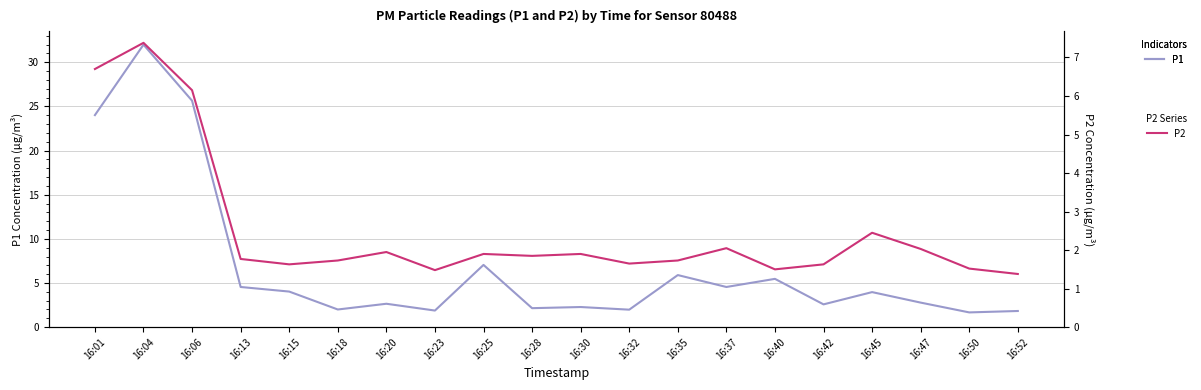

List the series in order of their overall mean, lowest first.

P2, P1